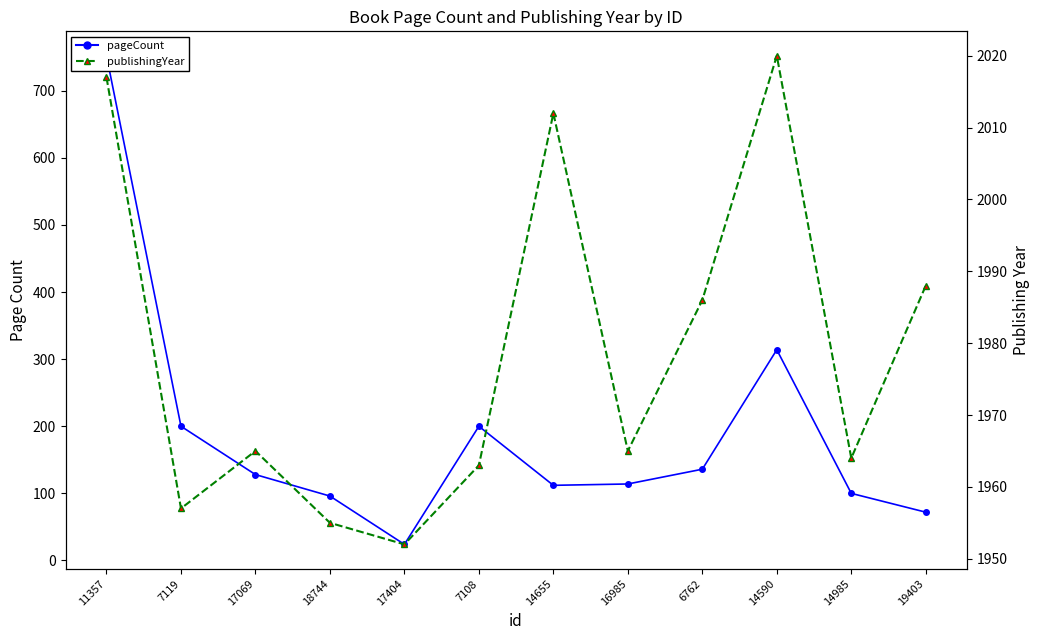

Rank the series by their average value, from highest to lowest.

publishingYear, pageCount